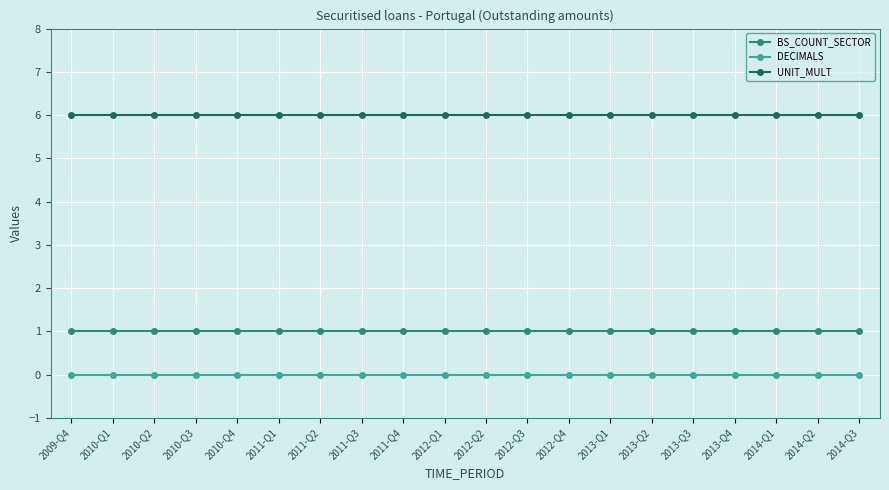

True or false: UNIT_MULT and DECIMALS intersect in this chart.

False